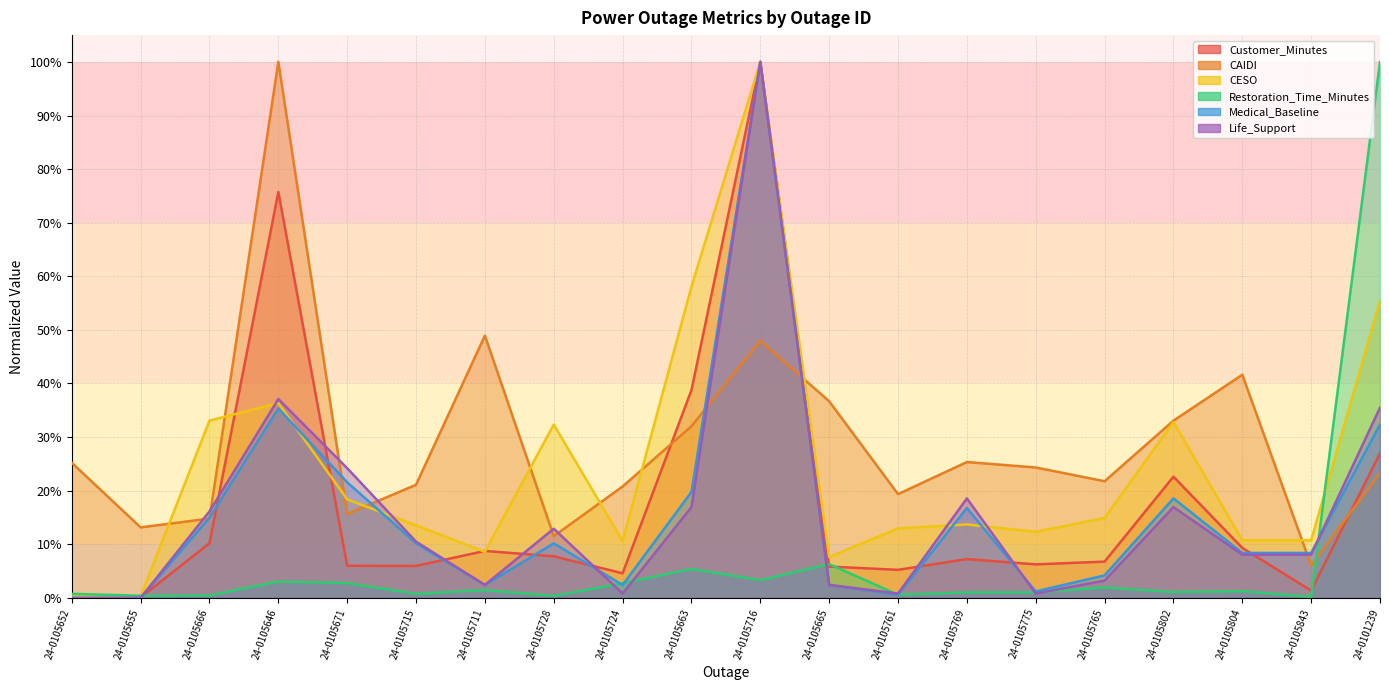

Does the chart display data point markers on the line(s)?

No